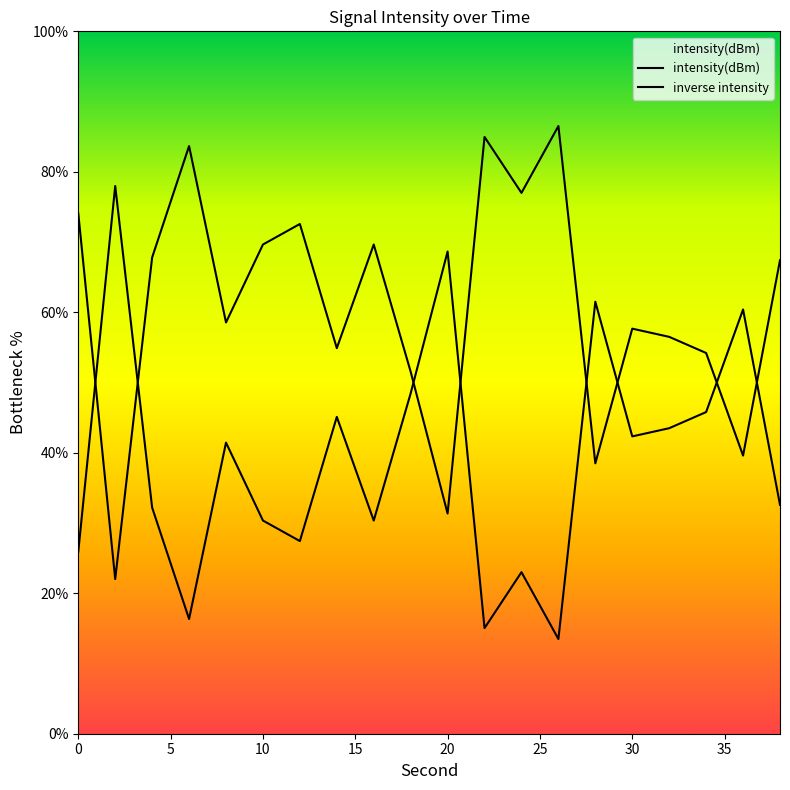

True or false: inverse intensity and intensity(dBm) cross at least once.

True